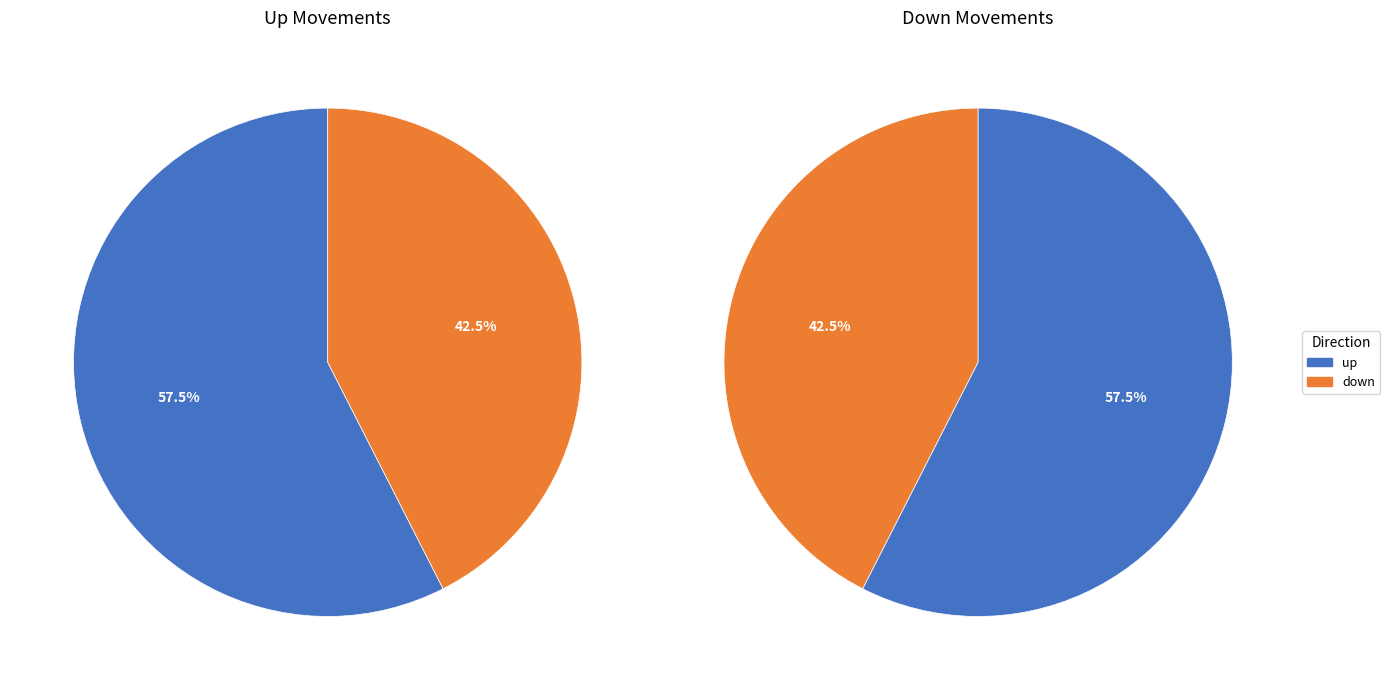

What is the total percentage of up and down?

100.0%